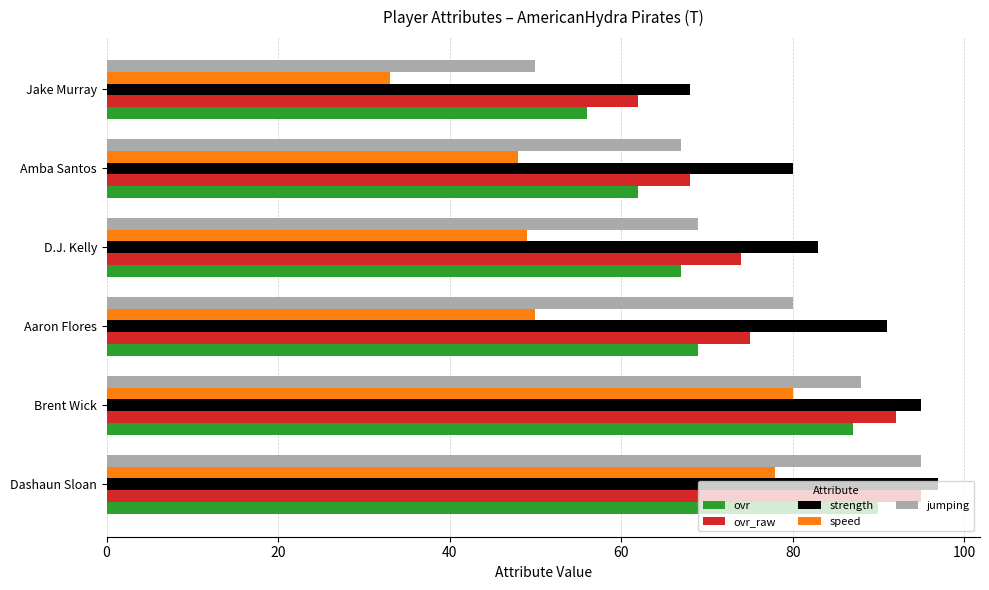

True or false: ovr_raw has a value of 95 at Dashaun Sloan.

True